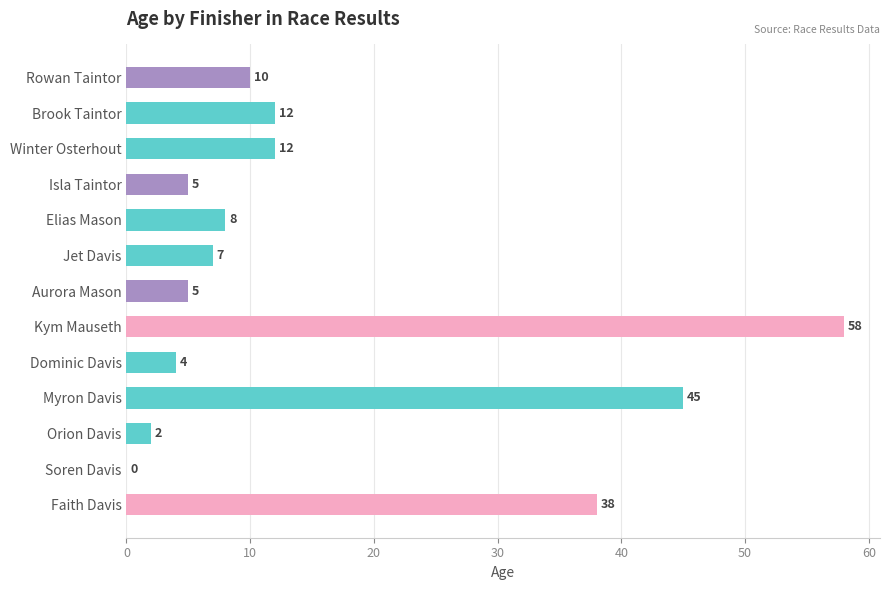

Between Orion Davis and Brook Taintor, which is larger?

Brook Taintor